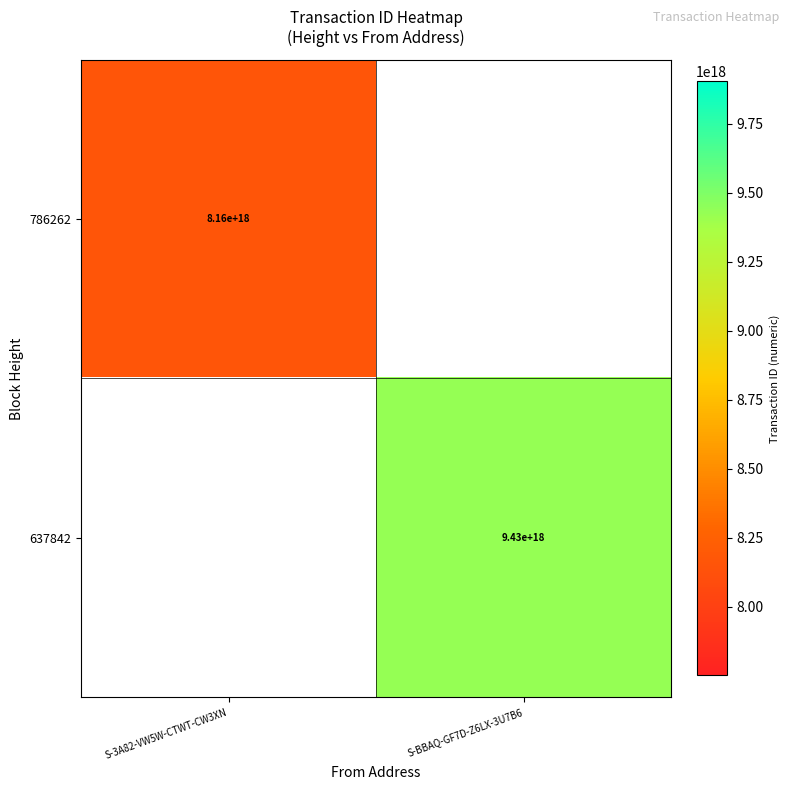

Is the value of 786262 at S-3A82-VW5W-CTWT-CW3XN greater than the value of 637842 at S-BBAQ-GF7D-Z6LX-3U7B6?

No